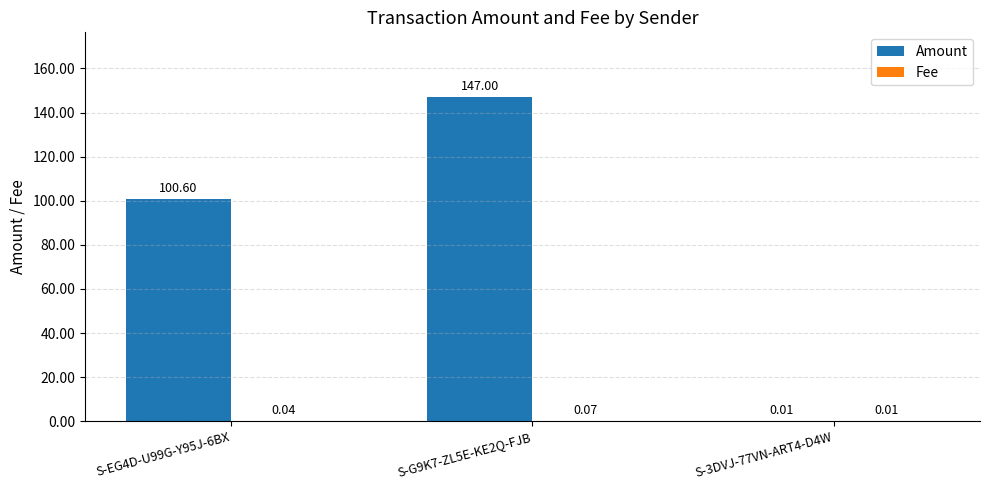

How many groups of bars are there?

3